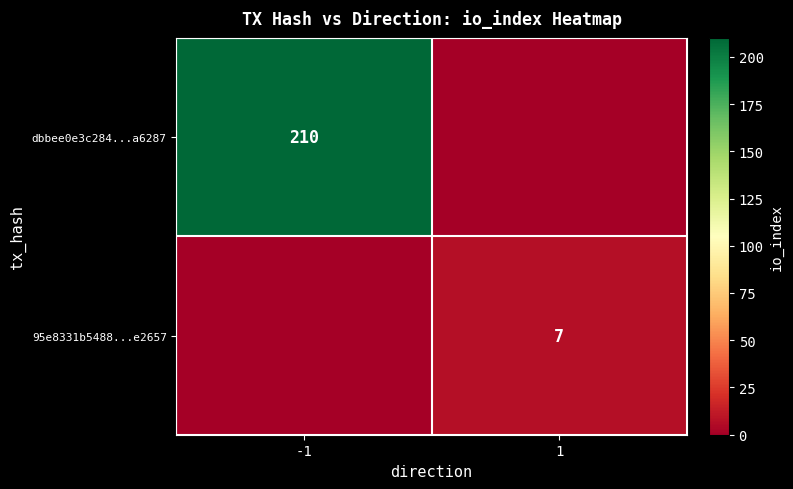

Between 1 and -1, which is larger?

-1